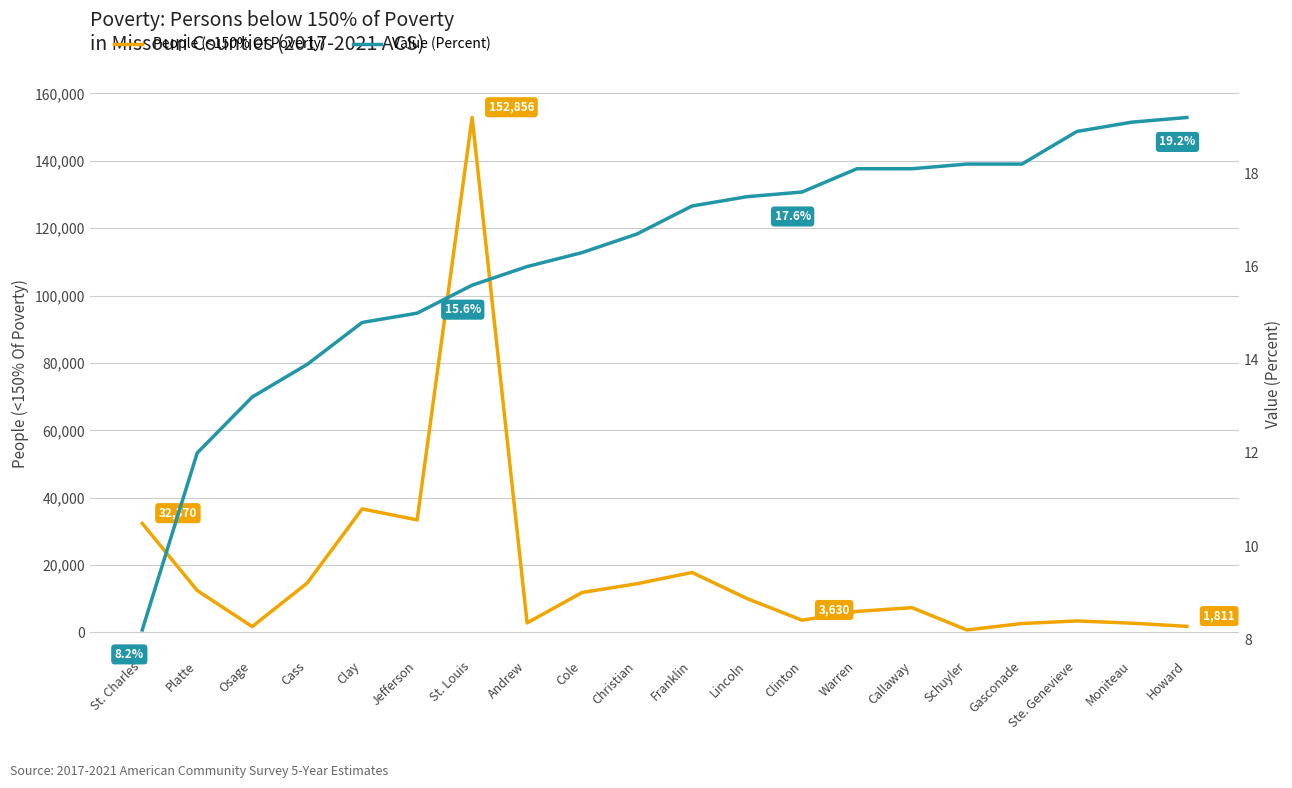

Where is the first local maximum for People (<150% Of Poverty)?

Clay